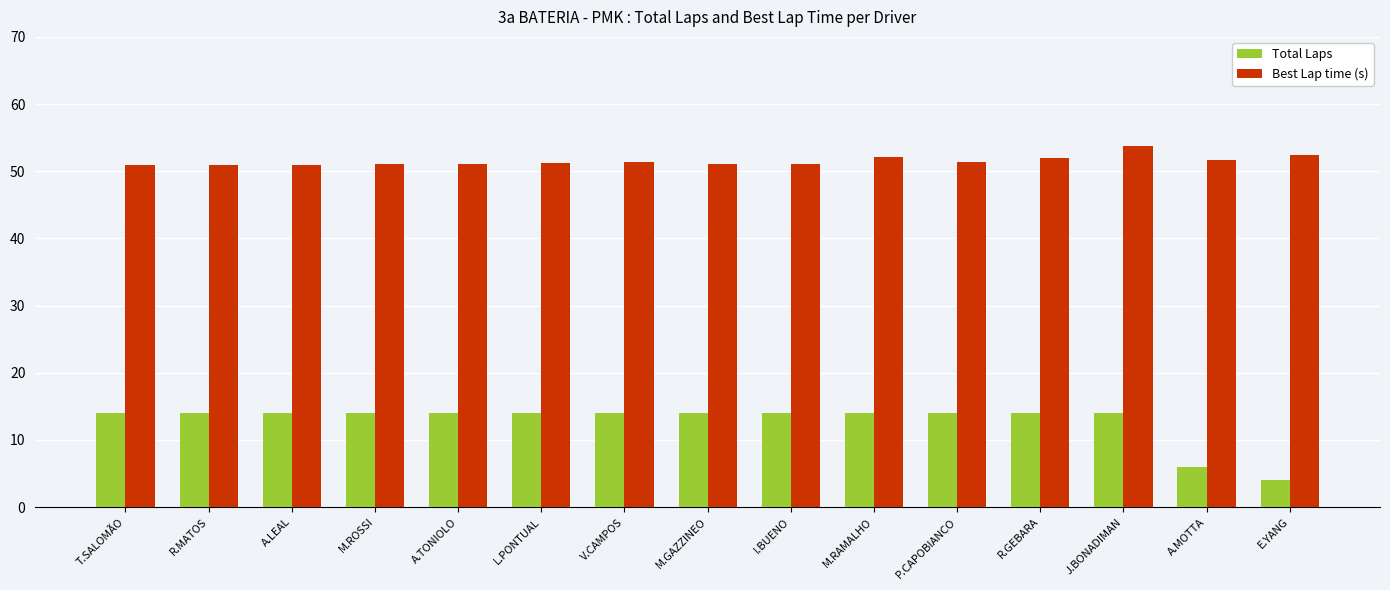

Rank the series by their maximum value, from lowest to highest.

Total Laps, Best Lap time (s)